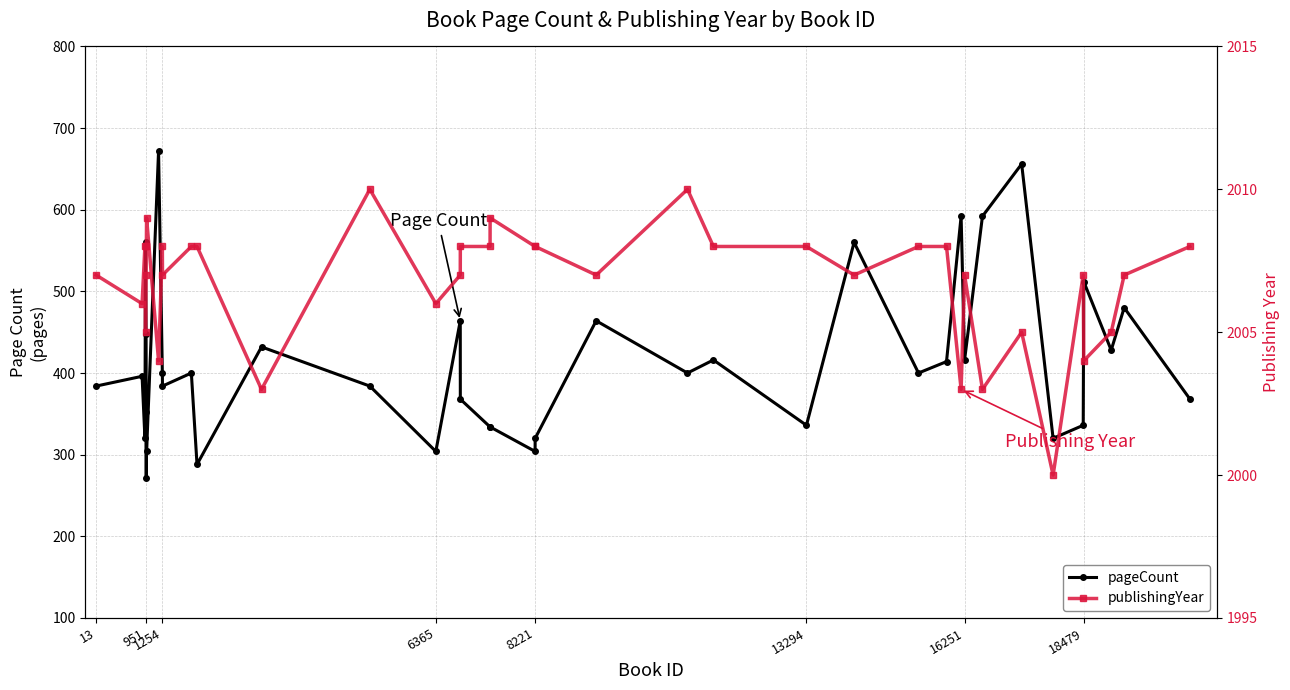

In publishingYear, how many points are lower than both neighbors (excluding endpoints)?

12